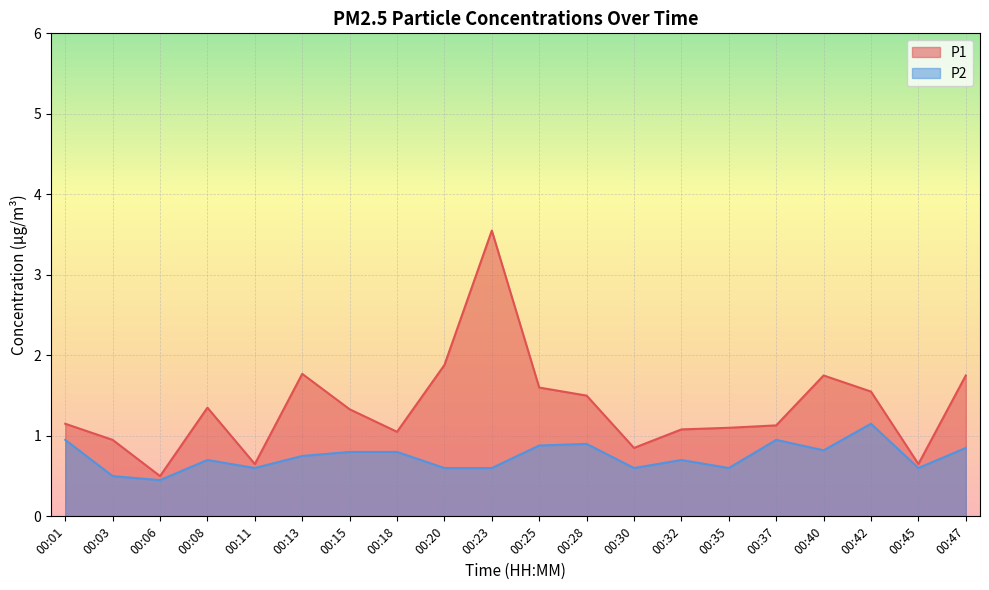

How many lines are shown in the chart?

2